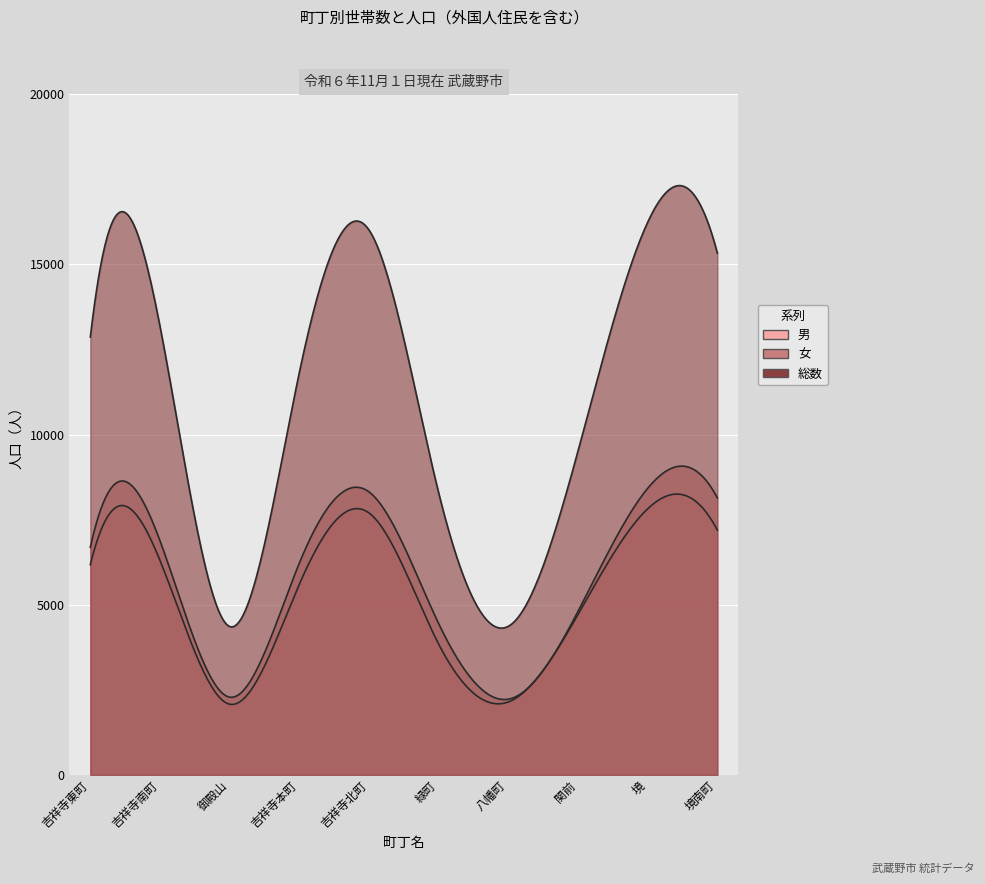

True or false: 男 and 女 intersect in this chart.

False